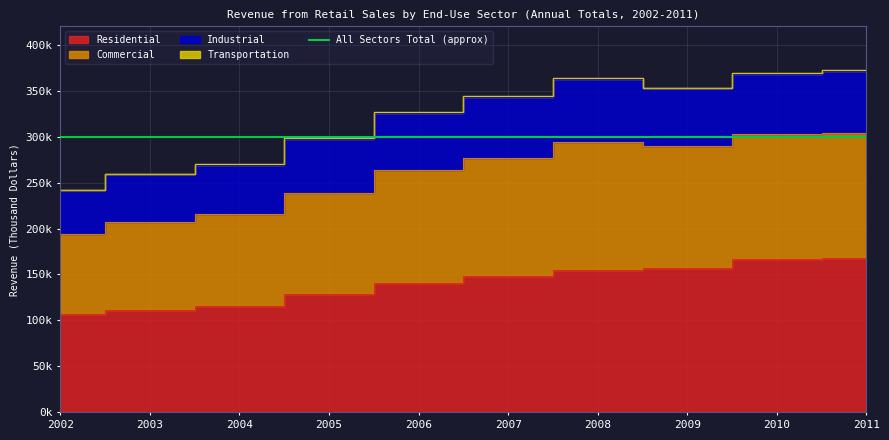

True or false: Commercial and Residential intersect in this chart.

False